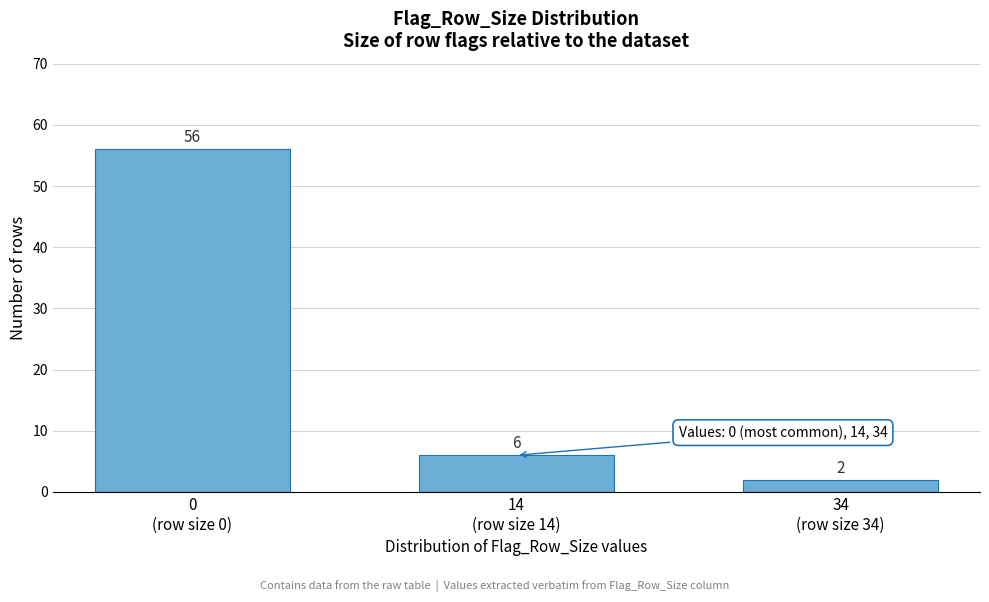

Reading left to right, transcribe all the data shown in this chart.

56	6	2